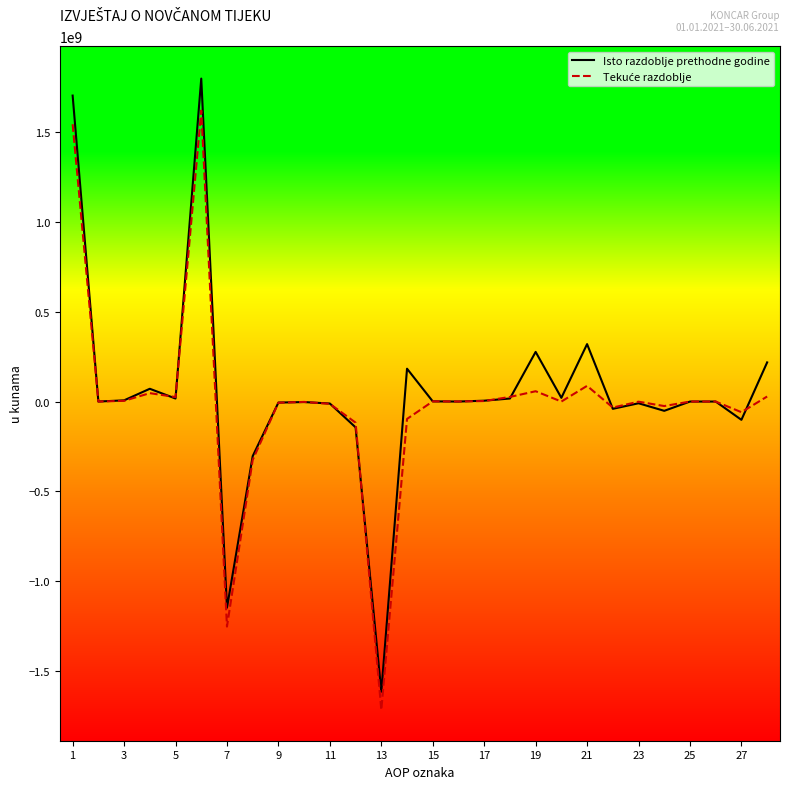

What is the sum of all Isto razdoblje prethodne godine values?

1201811031